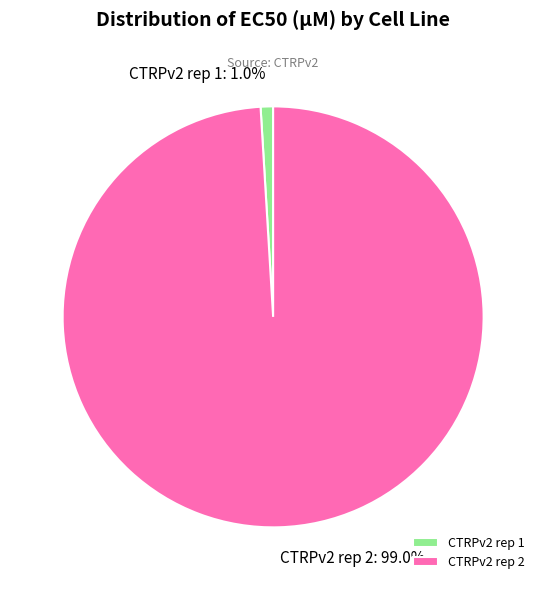

Which slice is the largest?

CTRPv2 rep 2